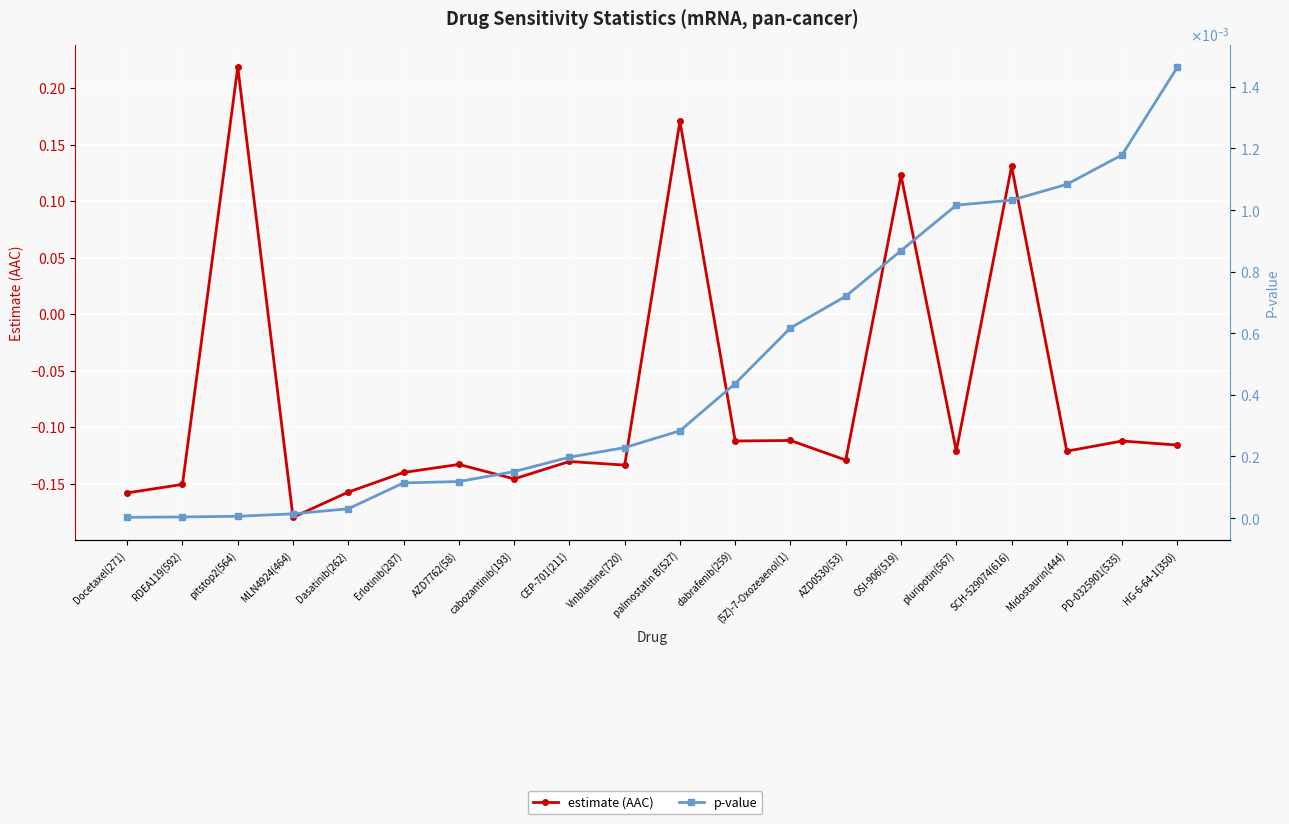

True or false: estimate (AAC) and p-value intersect in this chart.

True